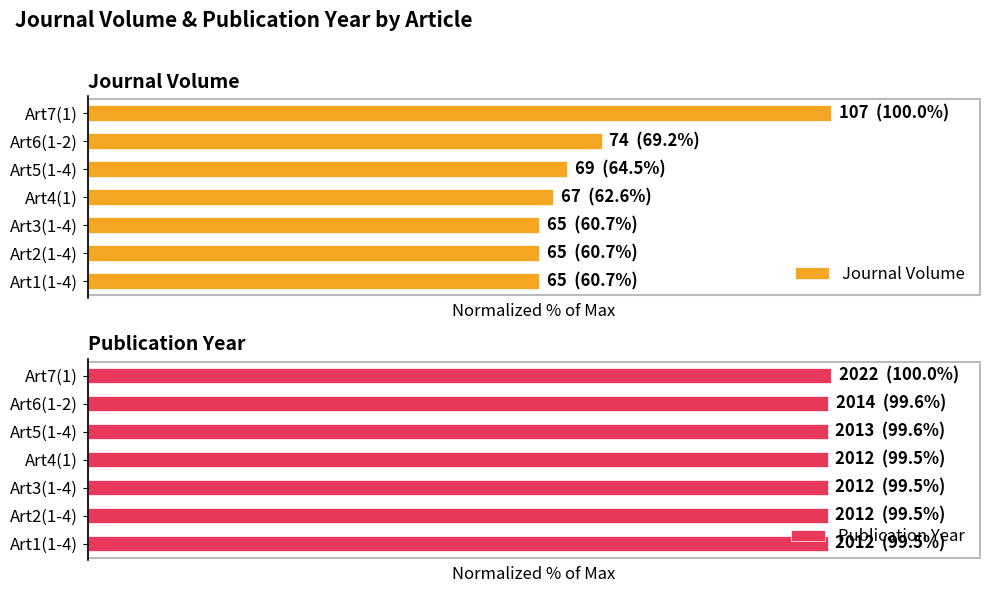

The value of Journal Volume at Art6(1-2) is 39.0. True or false?

False